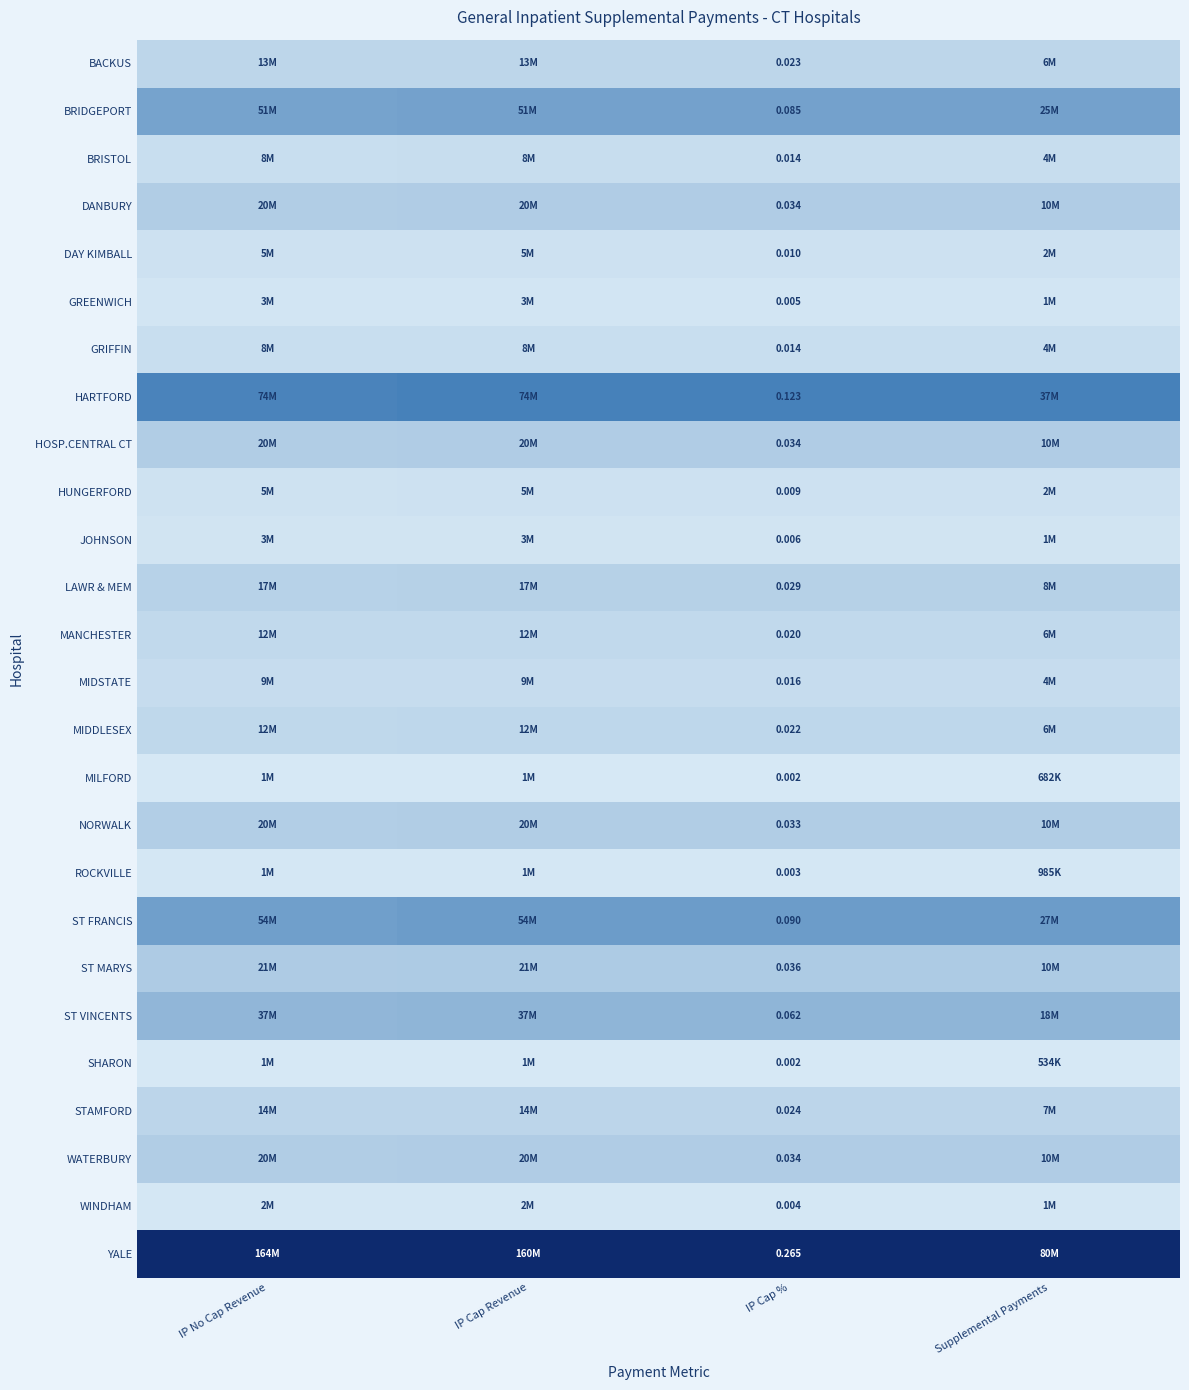

Rank the series at IP Cap % from highest to lowest value.

YALE, HARTFORD, ST FRANCIS, BRIDGEPORT, ST VINCENTS, ST MARYS, HOSP.CENTRAL CT, DANBURY, WATERBURY, NORWALK, LAWR & MEM, STAMFORD, BACKUS, MIDDLESEX, MANCHESTER, MIDSTATE, BRISTOL, GRIFFIN, DAY KIMBALL, HUNGERFORD, JOHNSON, GREENWICH, WINDHAM, ROCKVILLE, MILFORD, SHARON